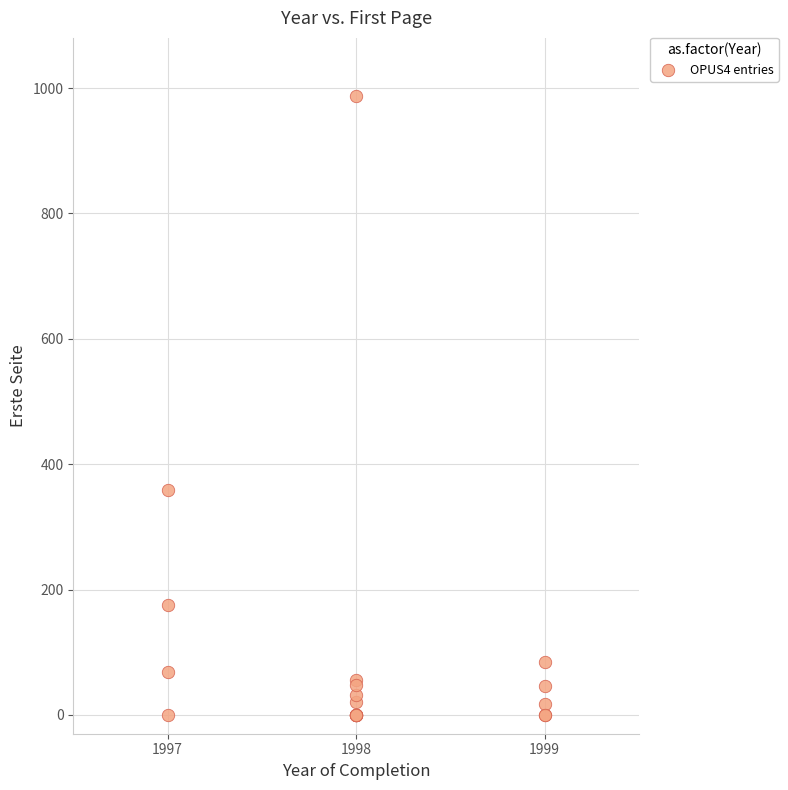

What Y value in the scatter plot is closest to 493?

359